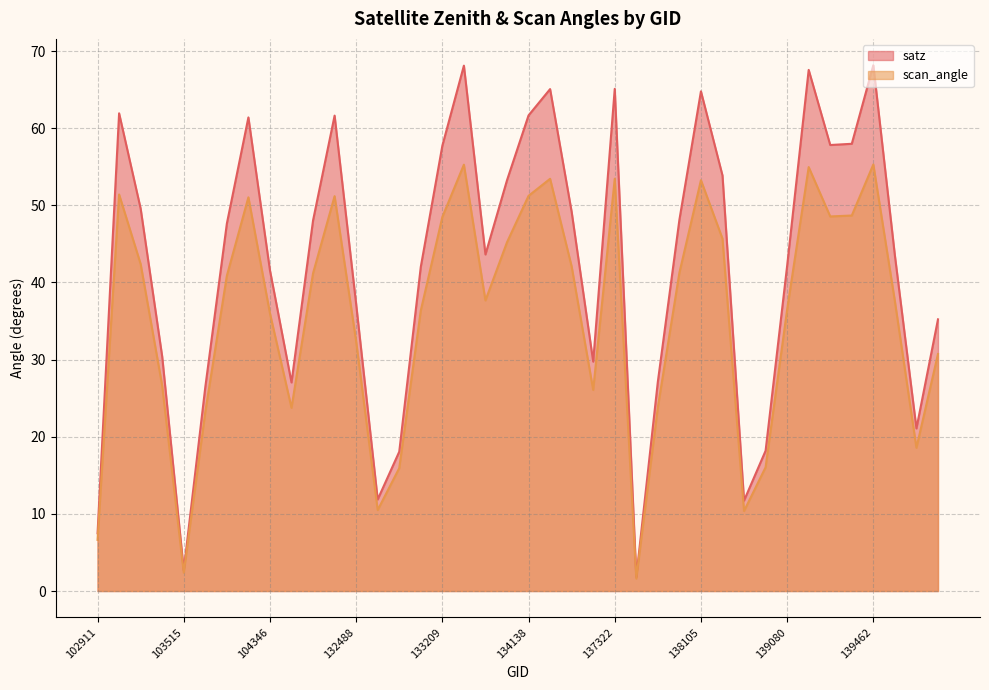

In scan_angle, how many points are lower than both neighbors (excluding endpoints)?

9